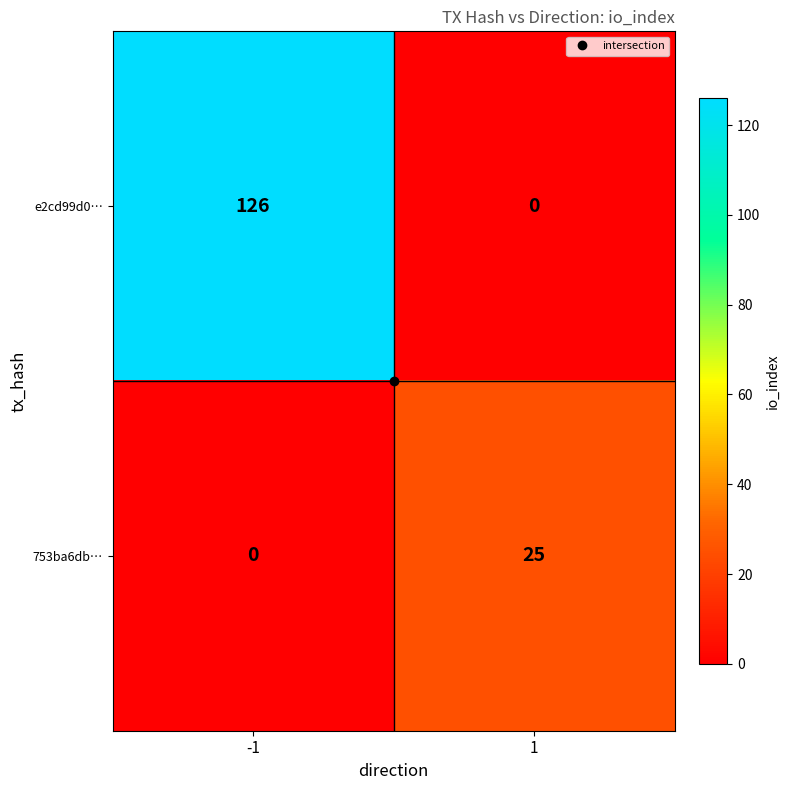

At which category does the chart reach its peak across all series?

-1